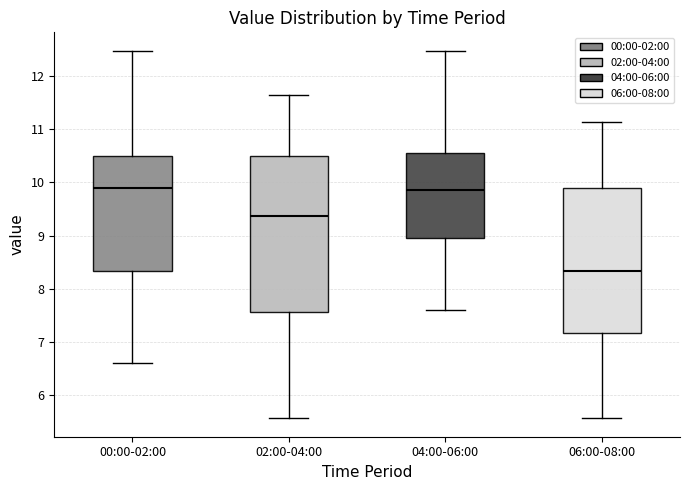

Where is the lower edge of the box for 06:00-08:00 on the y-axis? The values are not printed on the chart, so give them approximately, as read against the axis.

7.2